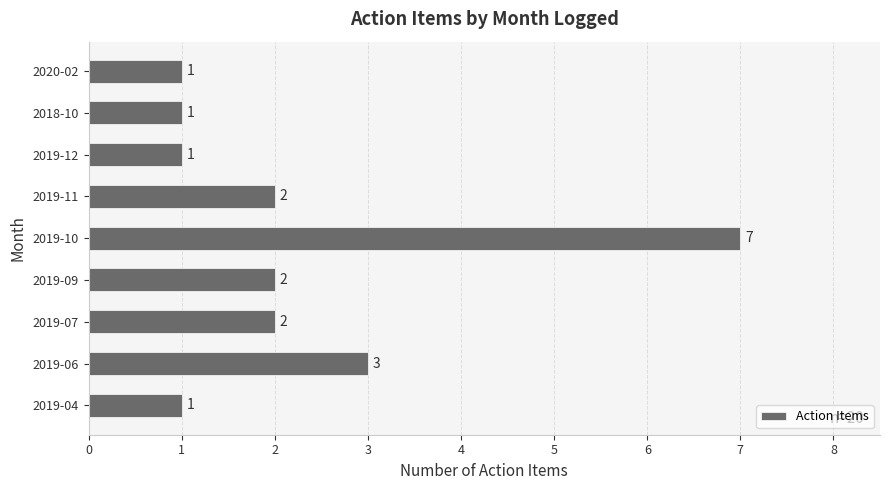

True or false: the data shows 3 at 2019-07.

False